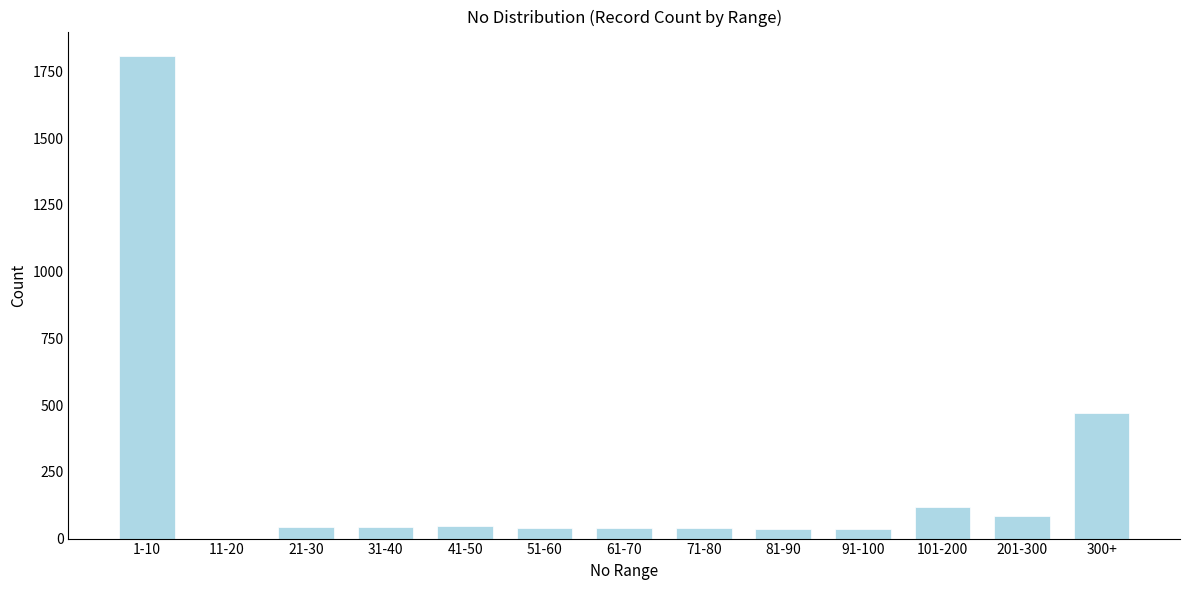

What is the ratio of the value at 51-60 to the value at 71-80?

1.1